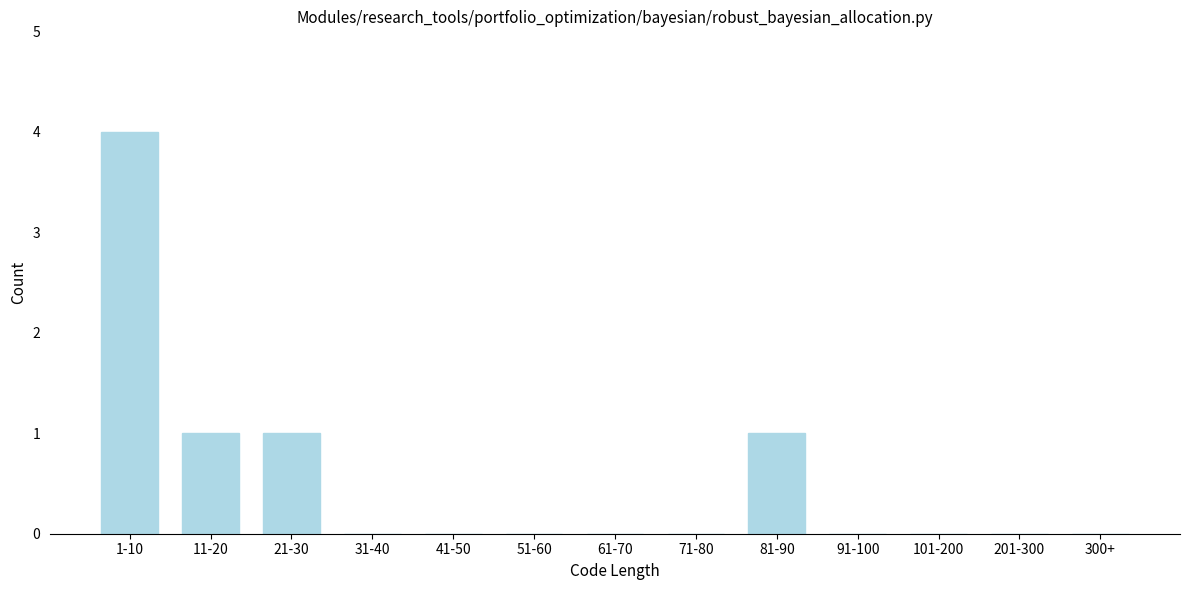

Reading left to right, extract all data points from this chart.

1-10=4	11-20=1	21-30=1	31-40=0	41-50=0	51-60=0	61-70=0	71-80=0	81-90=1	91-100=0	101-200=0	201-300=0	300+=0